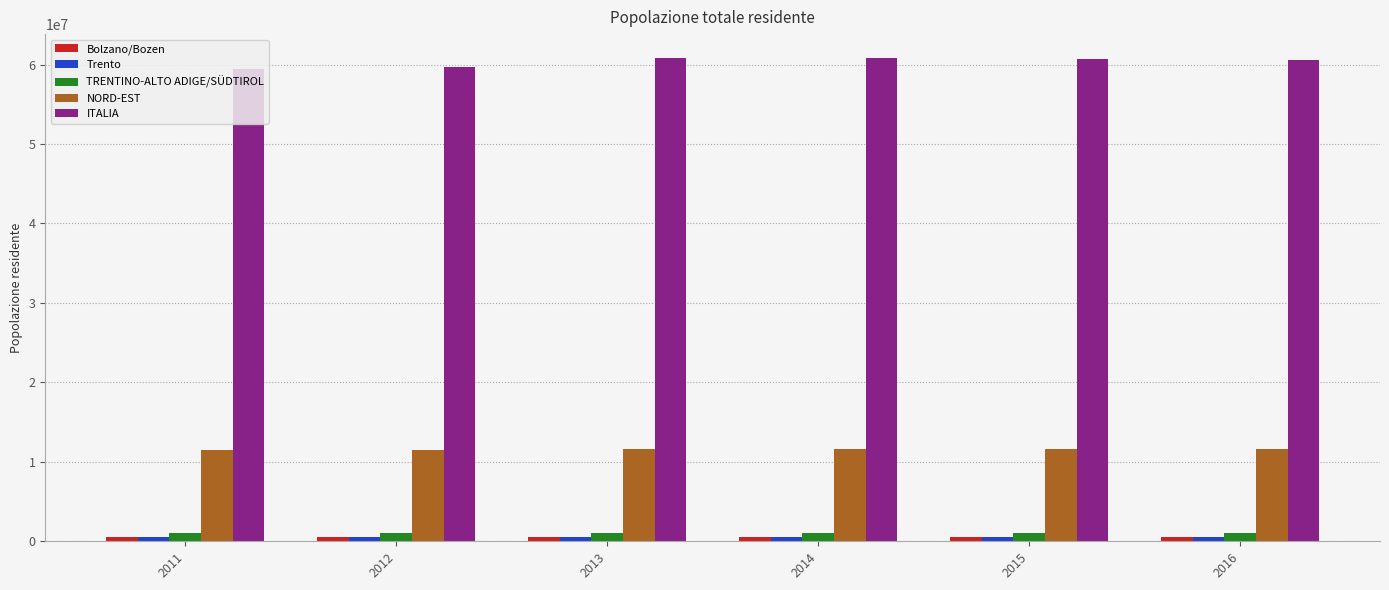

What is the average value of the NORD-EST series?

11593275